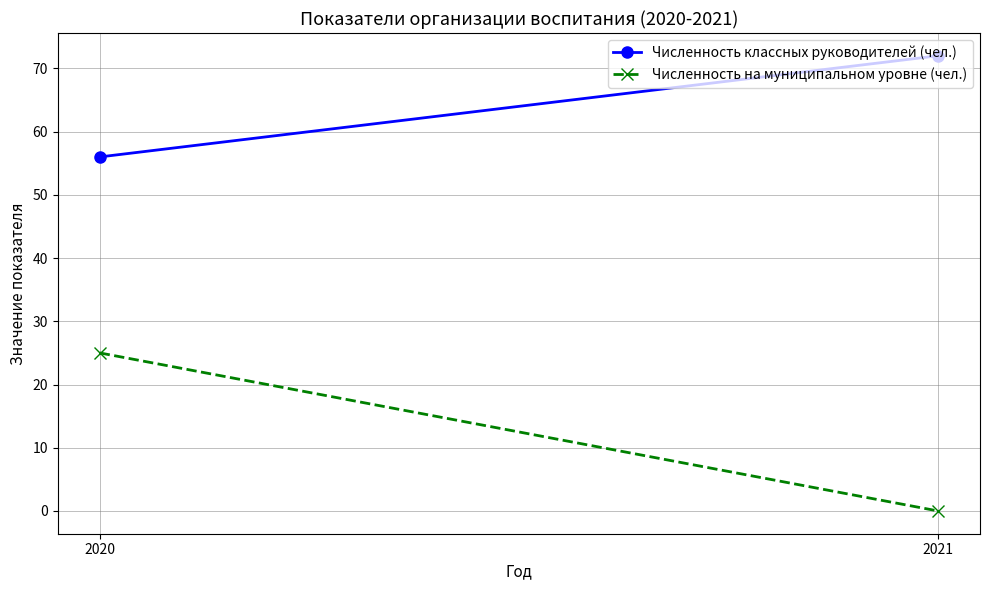

How many data points in Численность на муниципальном уровне (чел.) are less than 25?

1